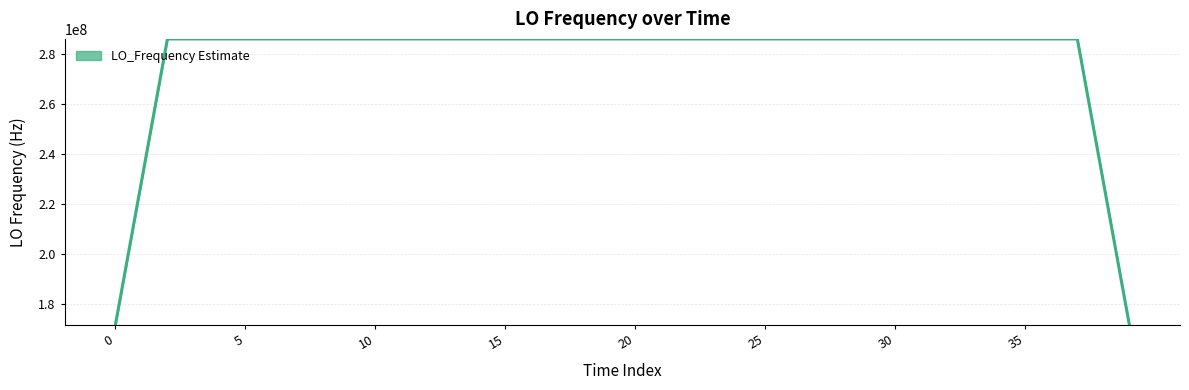

What is the difference between the maximum and minimum values?

114418801.4